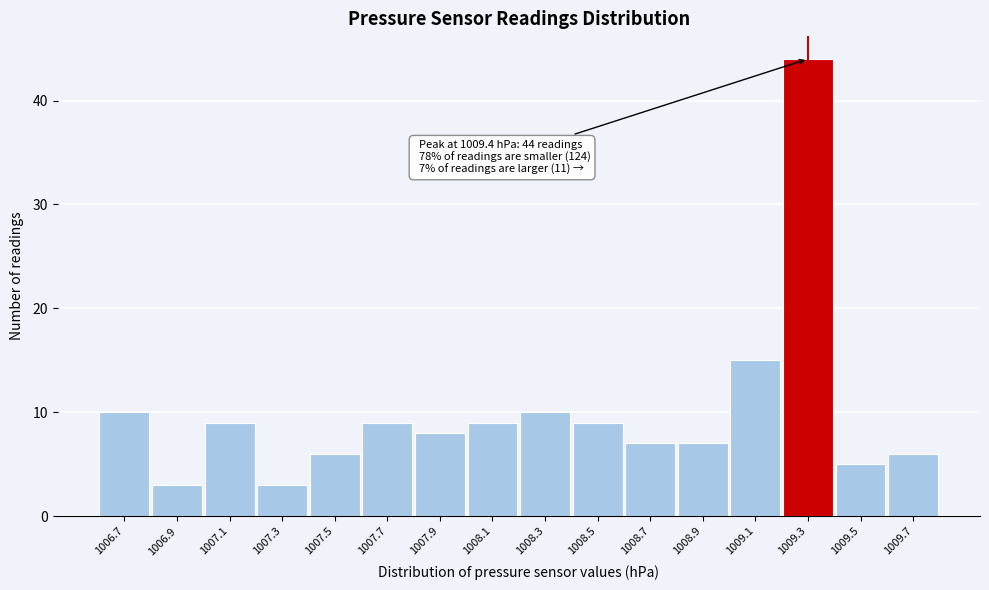

Reading left to right, list all the values displayed in this chart.

10	3	9	3	6	9	8	9	10	9	7	7	15	44	5	6